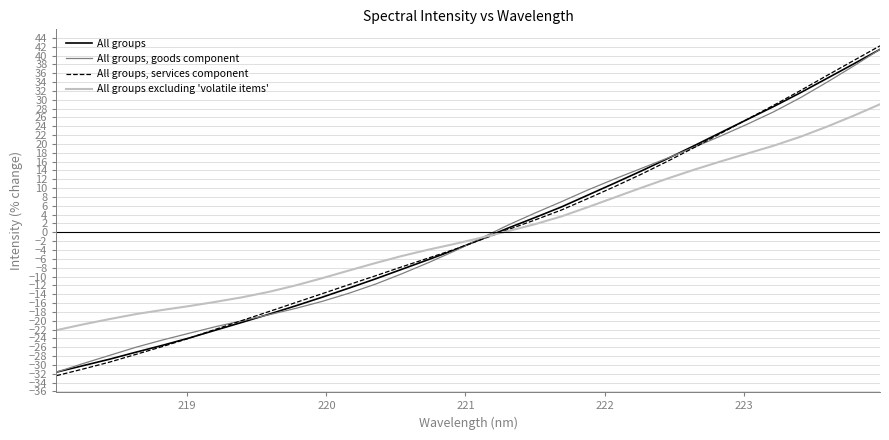

Which series has the largest range (max minus min)?

All groups, services component